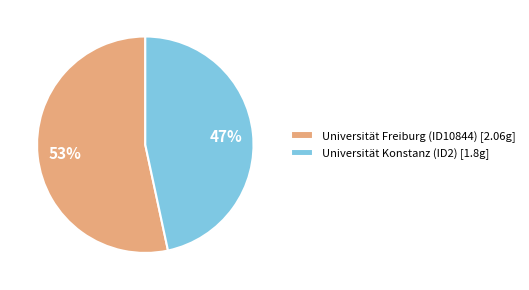

Combined, do Universität Konstanz (ID2) [1.8g] and Universität Freiburg (ID10844) [2.06g] account for over 50%?

Yes